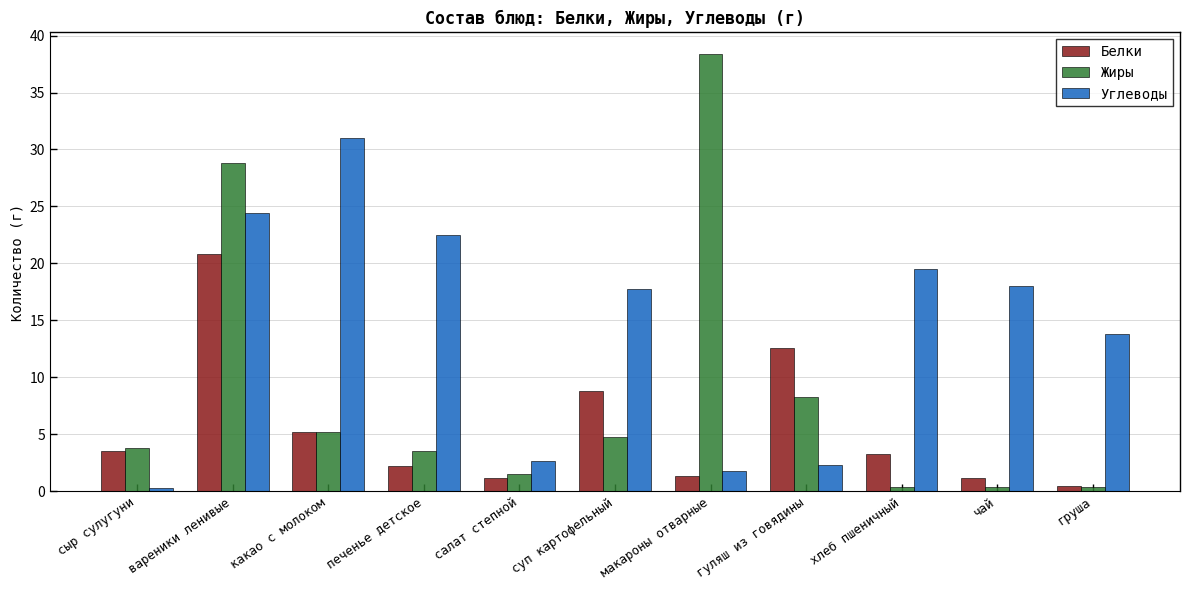

What is the difference between the maximum and minimum values in the Белки series?

20.3